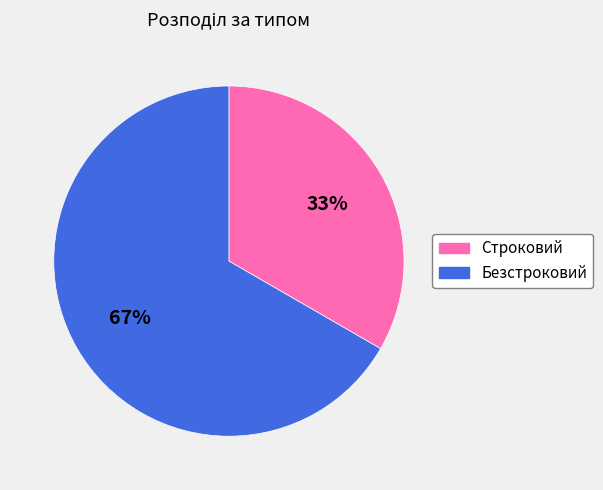

Is it true that Строковий is 33% of the pie?

True